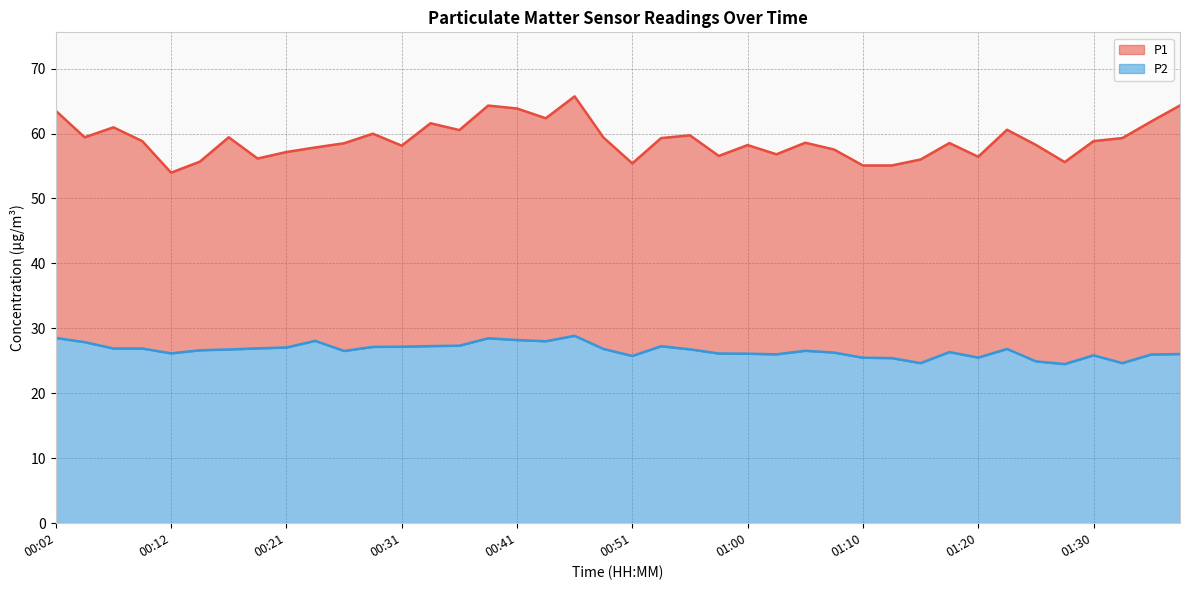

Which label corresponds to the largest value in the chart?

00:46